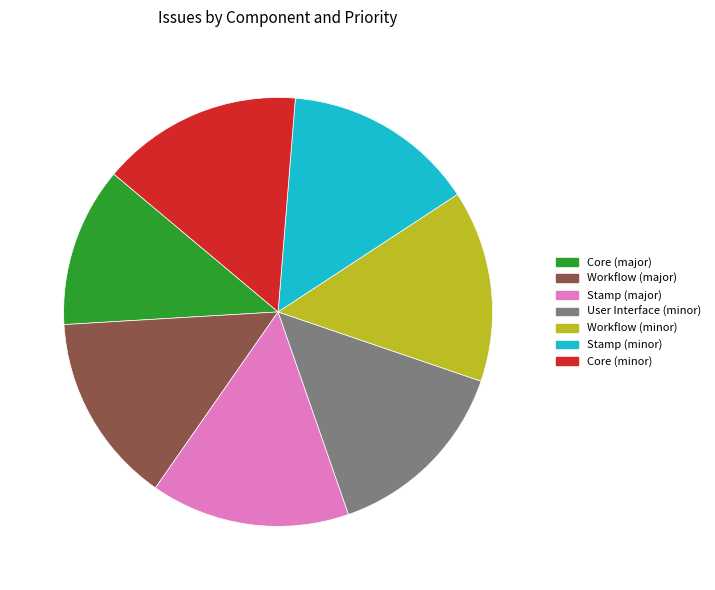

Is it true that Core (major) is 20% of the pie?

False